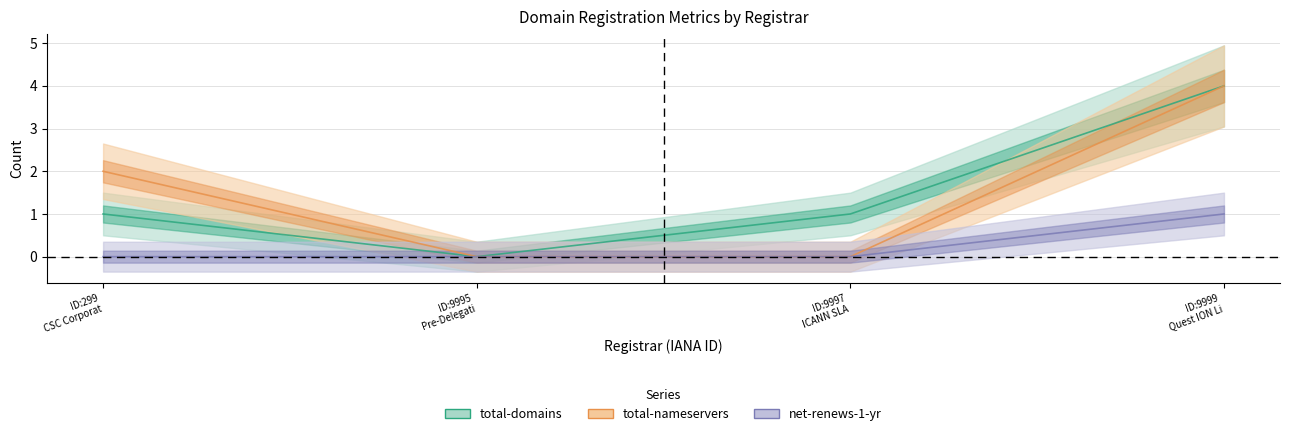

Reading right to left, extract all data points from this chart.

total-domains: 4	1	0	1
total-nameservers: 4	0	0	2
net-renews-1-yr: 1	0	0	0